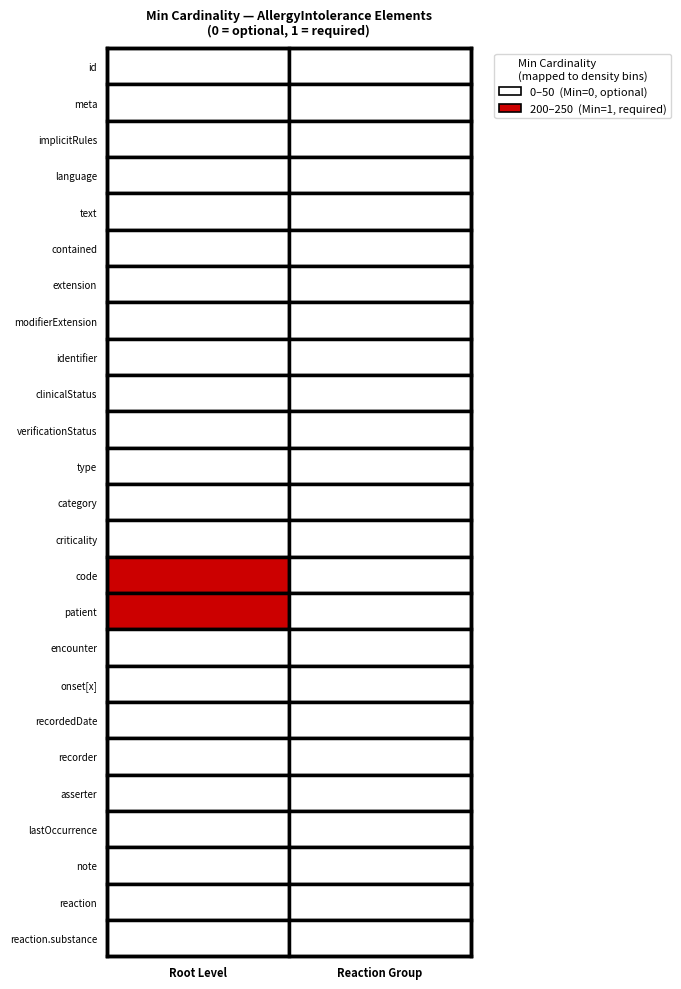

How many positive values does the AllergyIntolerance series have?

2